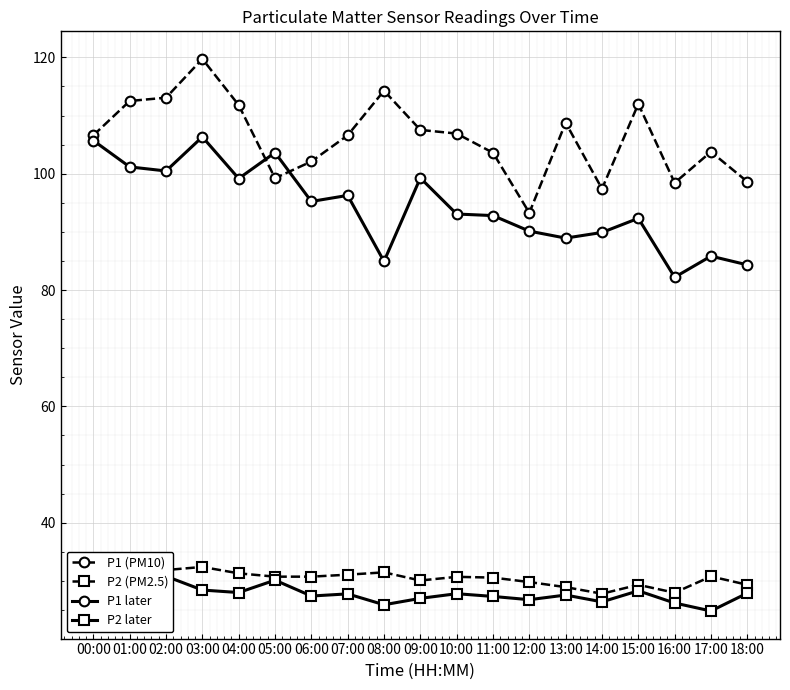

Which series has the widest spread of values?

P1 (PM10)